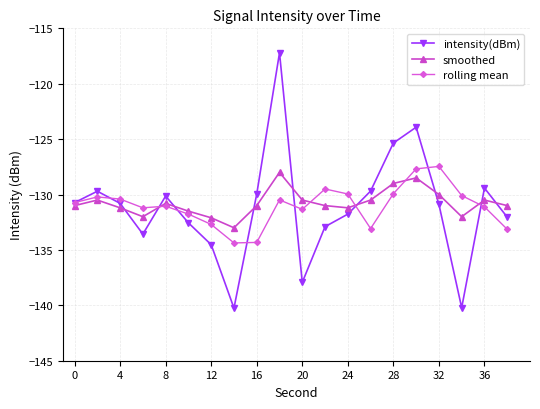

What is the value of the rolling mean point at the 9th from the left?

-134.3